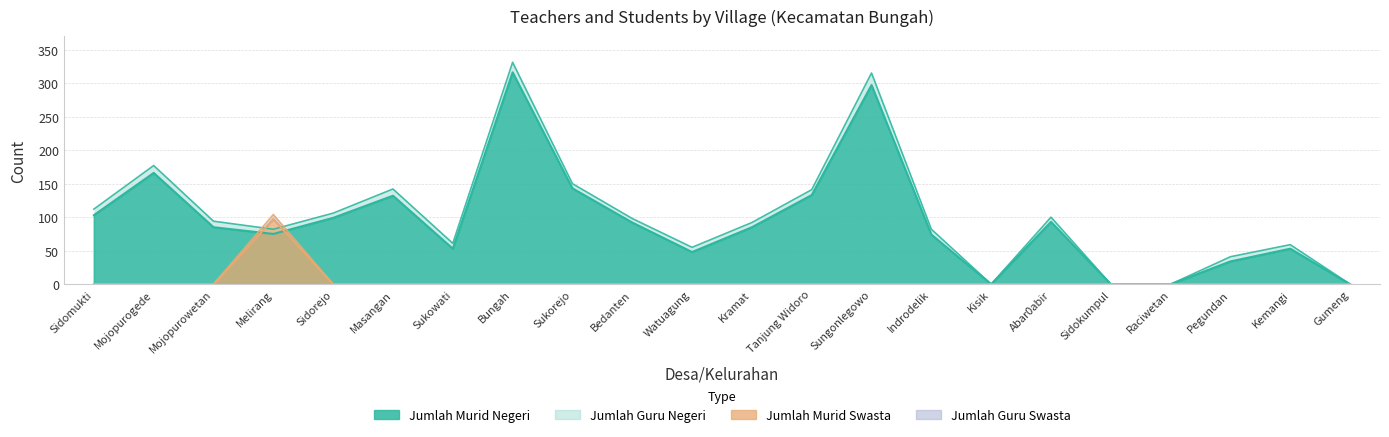

What position from the right is Sidokumpul?

5